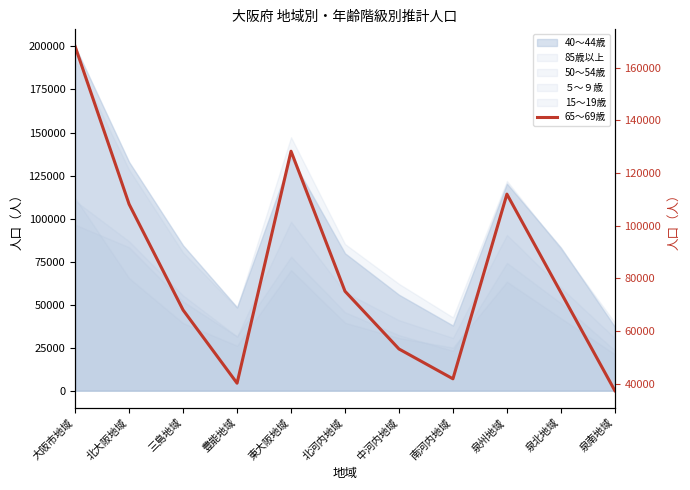

What is the sum of the values at 泉北地域 and 大阪市地域?

242651